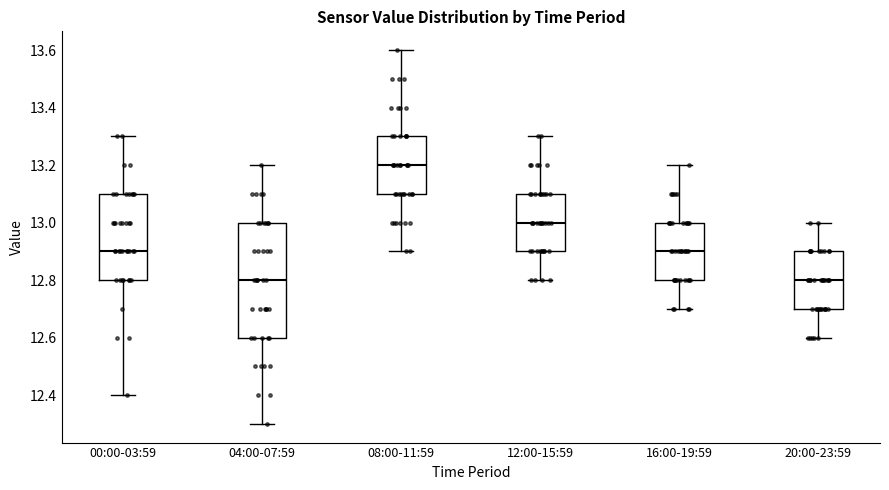

Where is the lower edge of the box for 00:00-03:59 on the y-axis? The values are not printed on the chart, so give them approximately, as read against the axis.

12.8